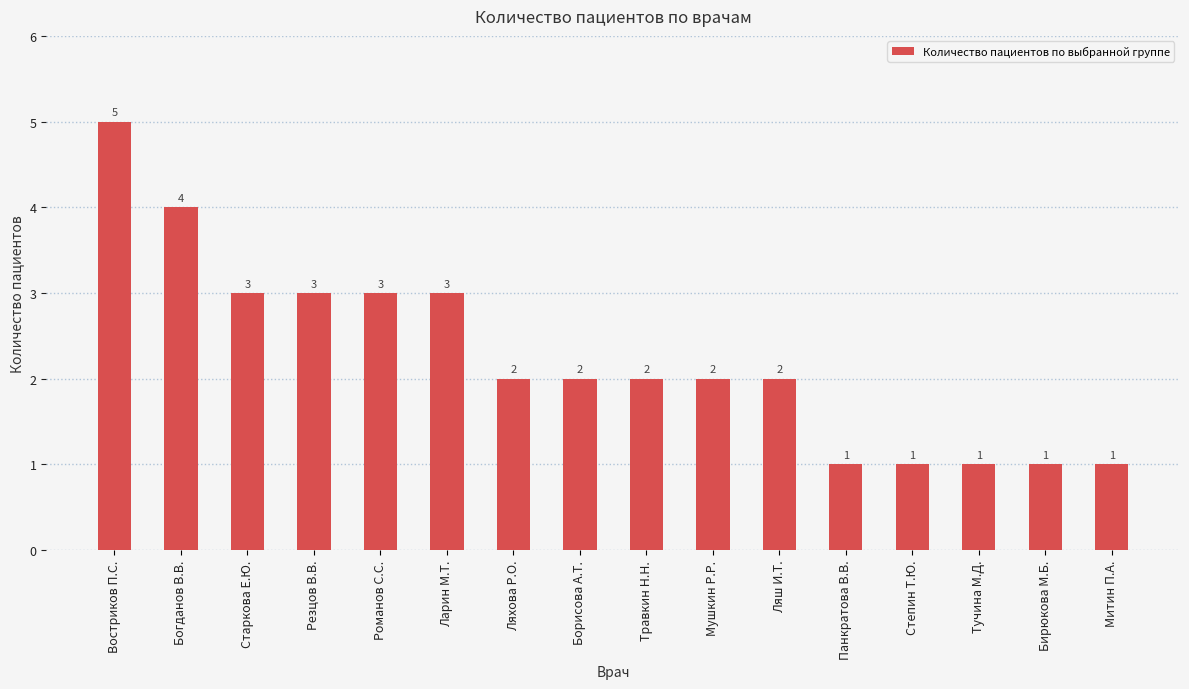

How many values are between 1 and 3?

14